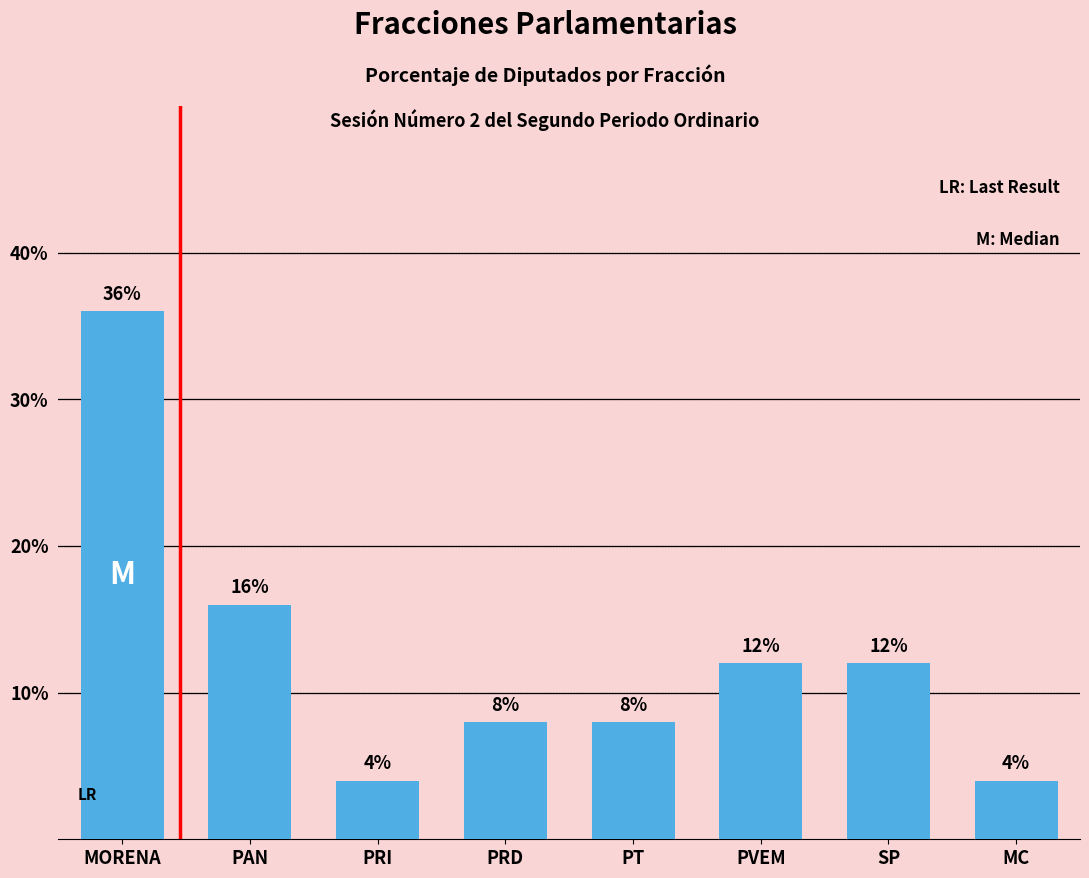

How many data points are less than 12?

4